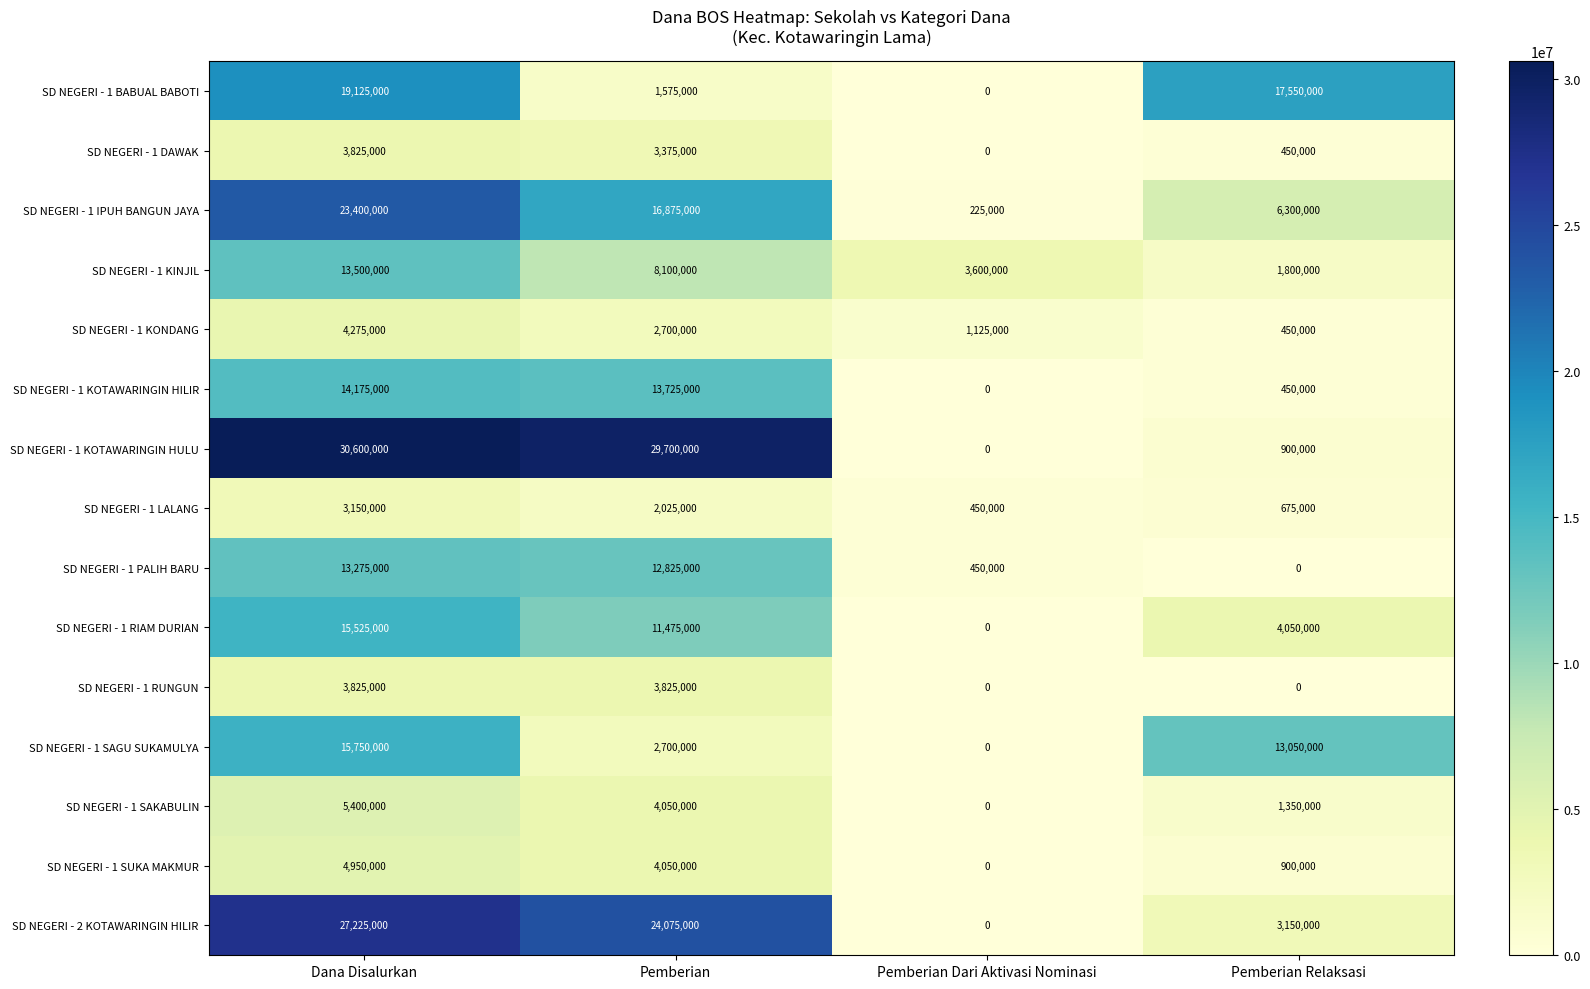

What is the average value of the SD NEGERI - 2 KOTAWARINGIN HILIR series?

13612500